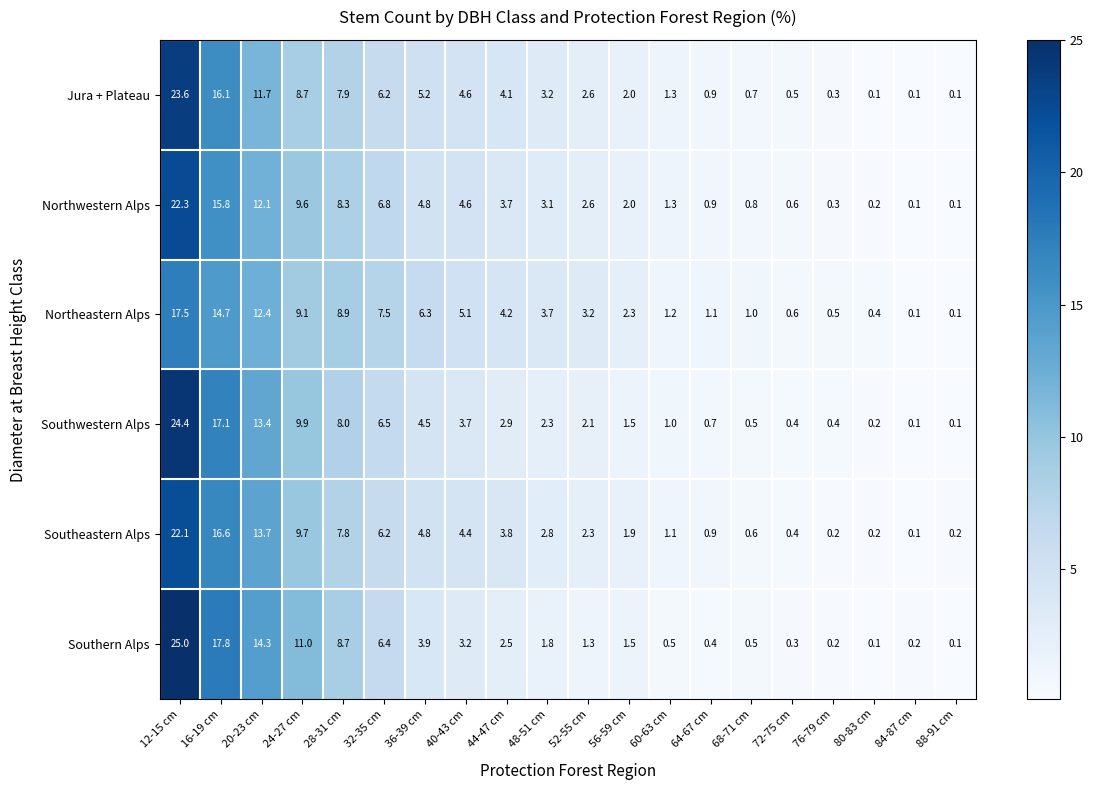

What is the sum of the Northeastern Alps values at 68-71 cm and 80-83 cm?

1.4